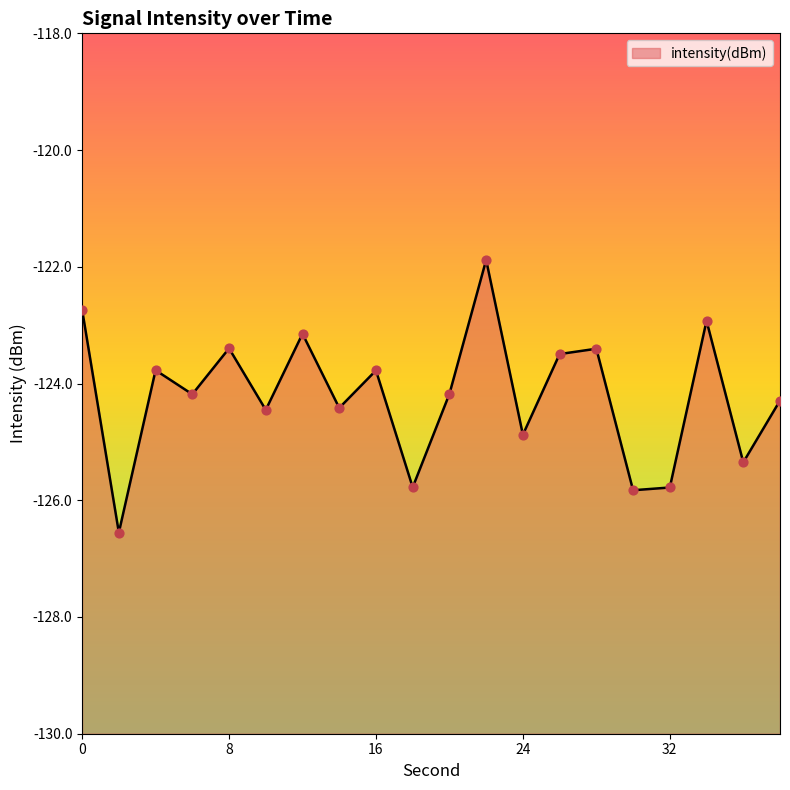

What is the change in value from 0 to 20?

-1.4